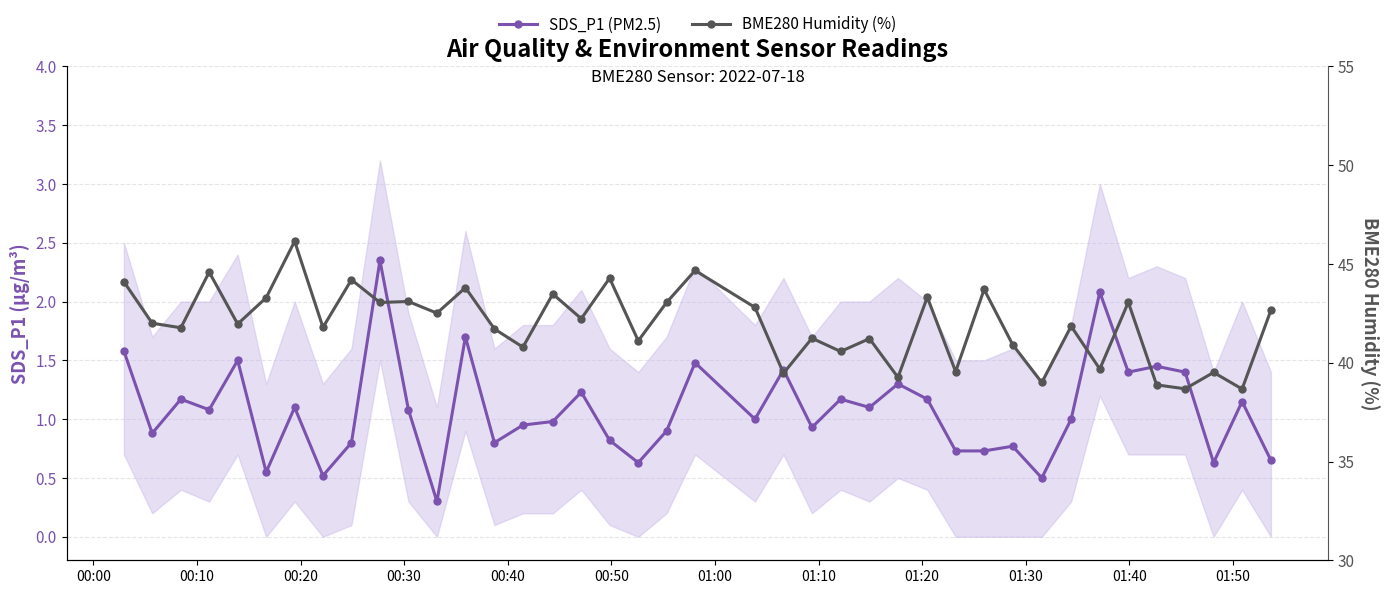

Reading right to left, transcribe all the data shown in this chart.

SDS_P1 (PM2.5): 0.7	1.1	0.6	1.4	1.4	1.4	2.1	1.0	0.5	0.8	0.7	0.7	1.2	1.3	1.1	1.2	0.9	1.4	1.0	1.5	0.9	0.6	0.8	1.2	1.0	0.9	0.8	1.7	0.3	1.1	2.4	0.8	0.5	1.1	0.6	1.5	1.1	1.2	0.9	1.6
BME280 Humidity (%): 42.7	38.7	39.5	38.7	38.9	43.1	39.7	41.9	39.0	40.9	43.7	39.5	43.3	39.3	41.2	40.6	41.2	39.5	42.8	44.7	43.0	41.1	44.3	42.2	43.5	40.8	41.7	43.8	42.5	43.1	43.0	44.2	41.8	46.1	43.3	42.0	44.6	41.8	42.0	44.1